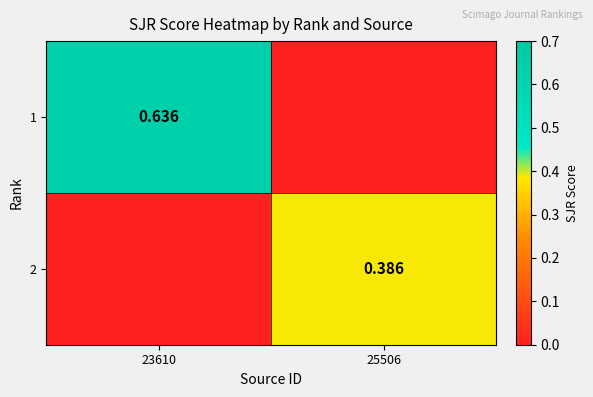

What is the sum of the 1 values at 23610 and 25506?

0.6